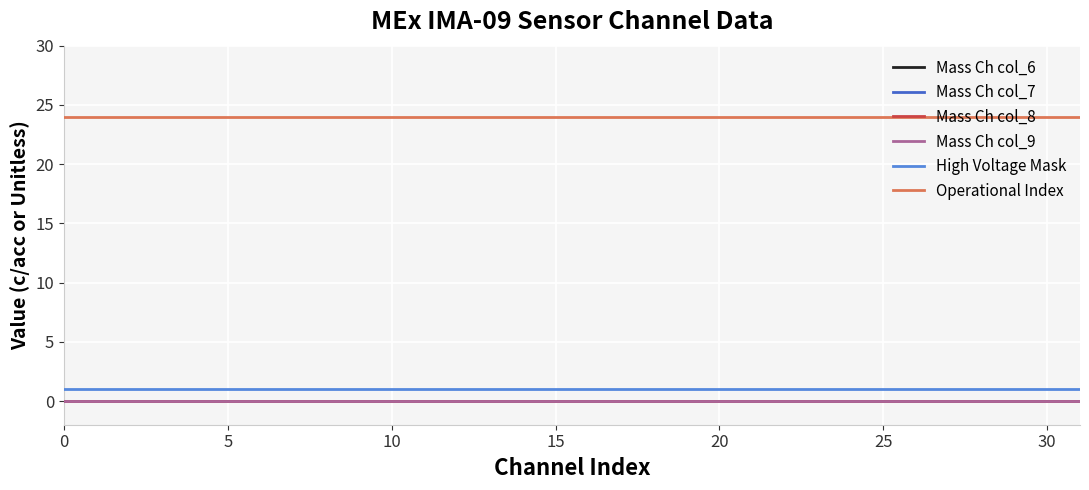

At how many categories does at least one series exceed 6?

32